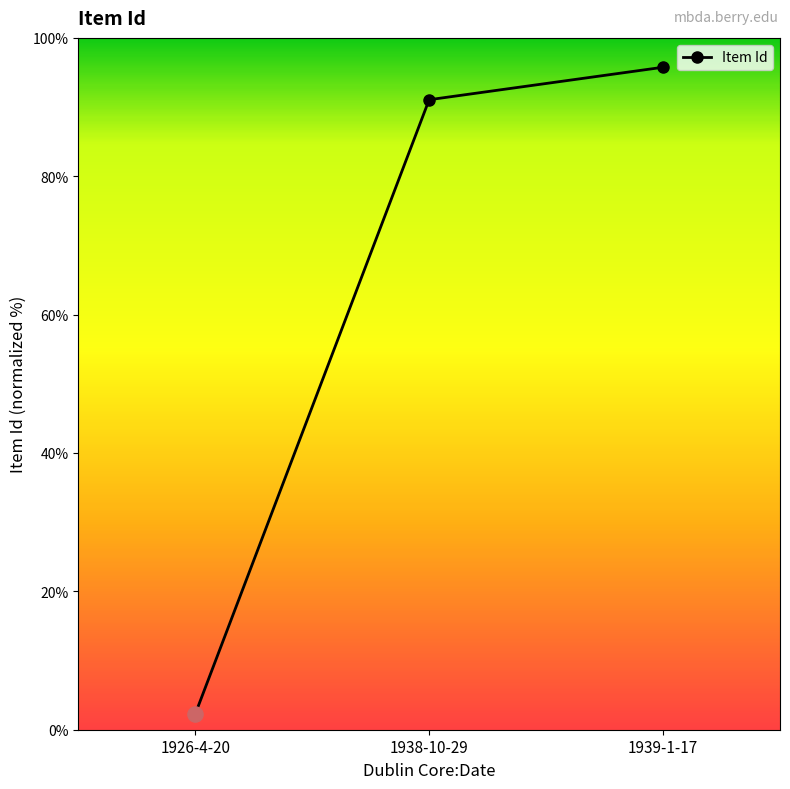

What is the change in value from 1926-4-20 to 1939-1-17?

+93.5